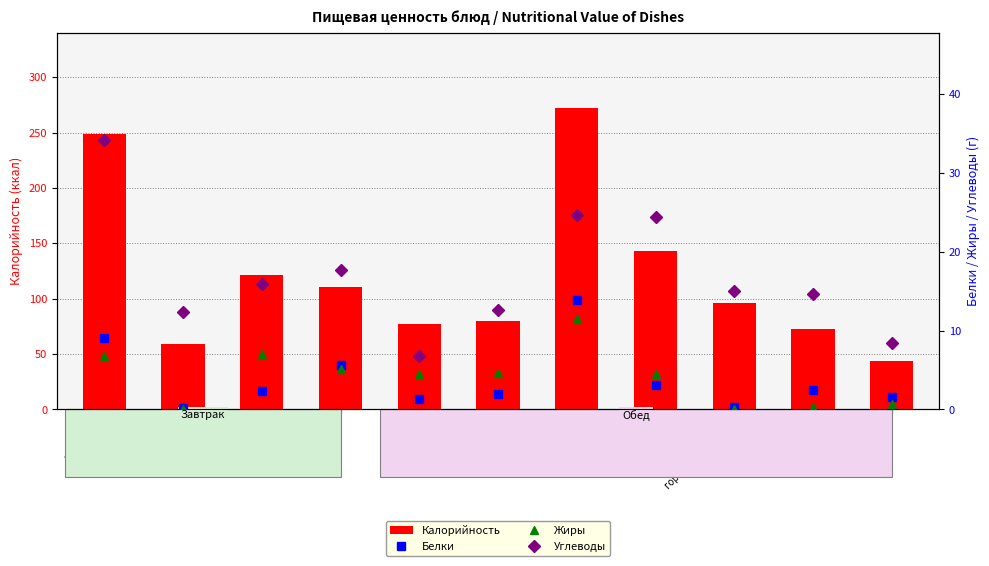

What is the difference between the maximum and minimum values in the Калорийность series?

228